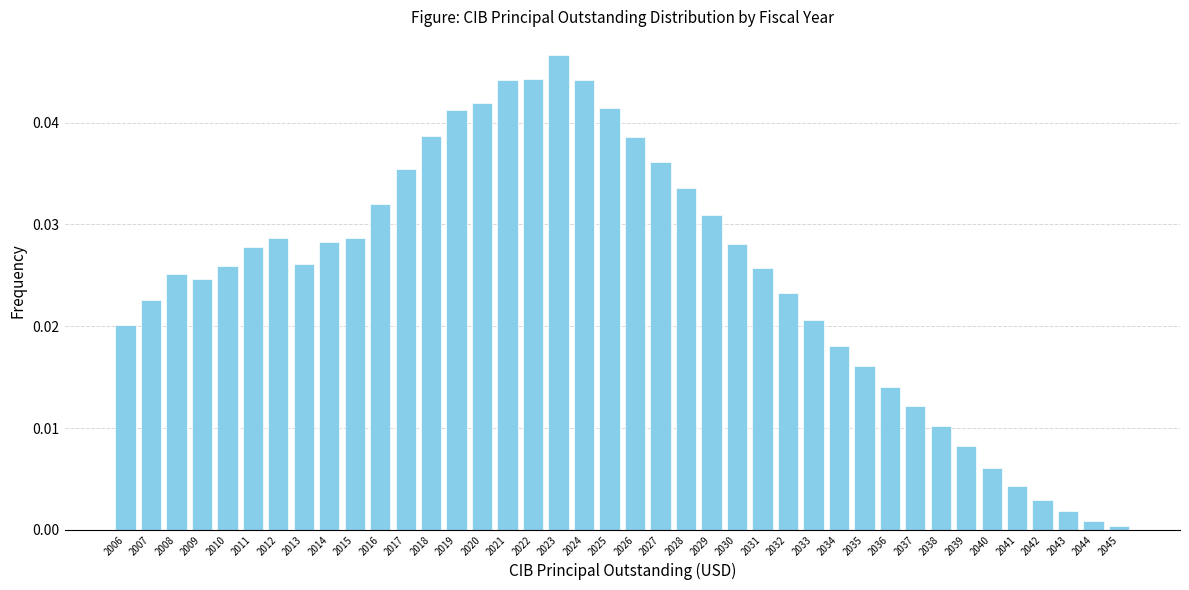

Between 2037 and 2034, which is larger?

2034